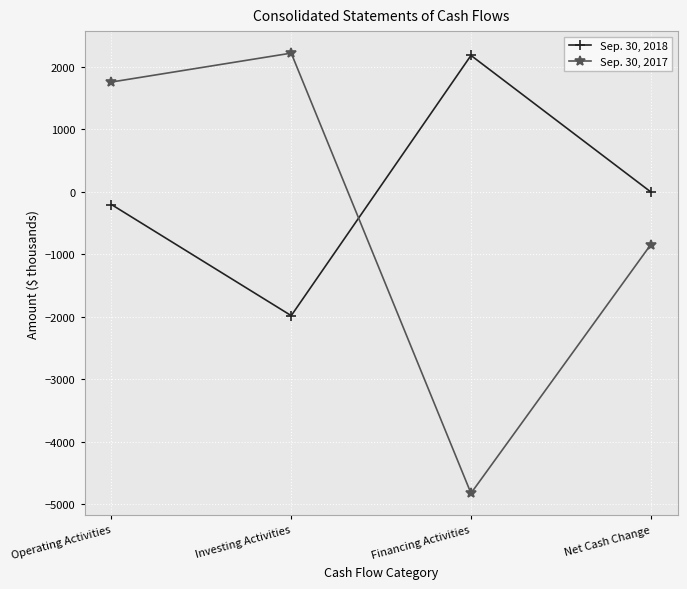

What is the total value across all series at Net Cash Change?

-845